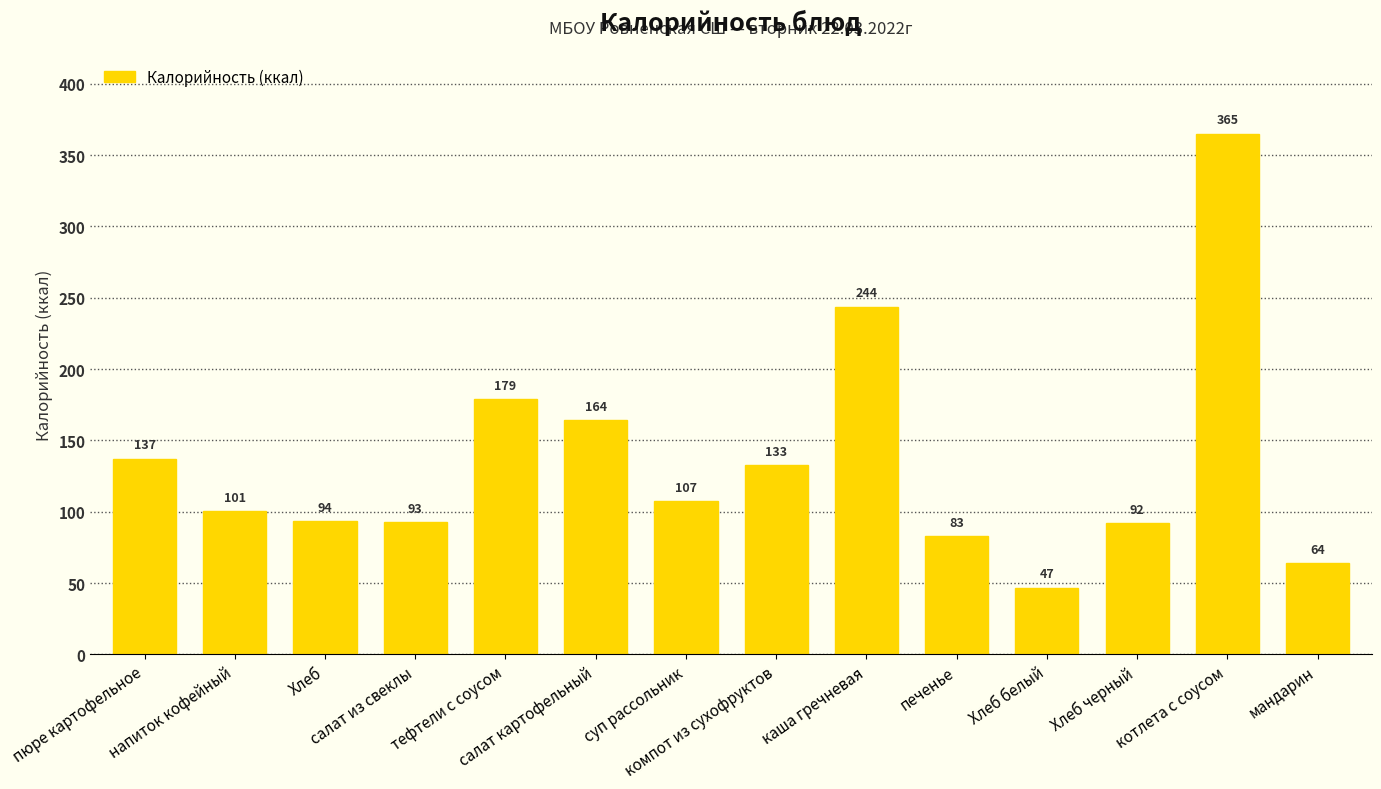

Are the bars grouped side by side (vs. stacked)?

No